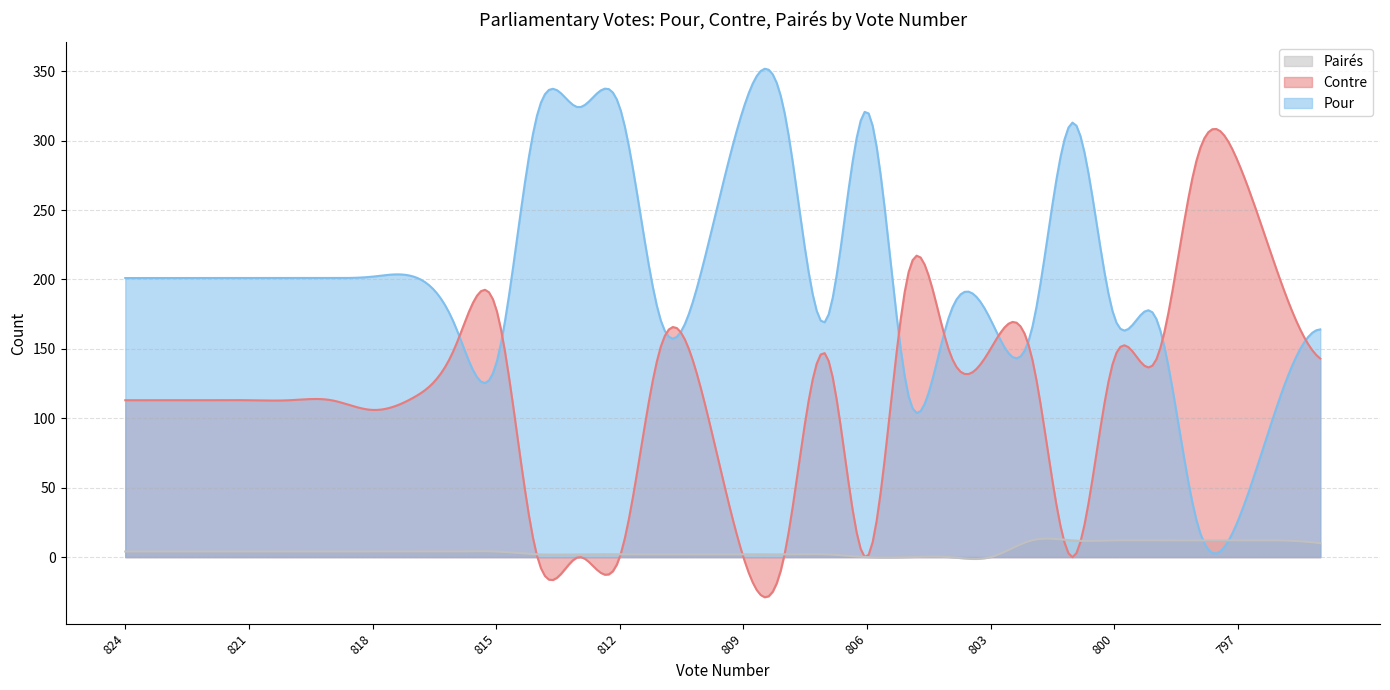

At 811, list the series in order from largest to smallest.

Pour, Contre, Pairés